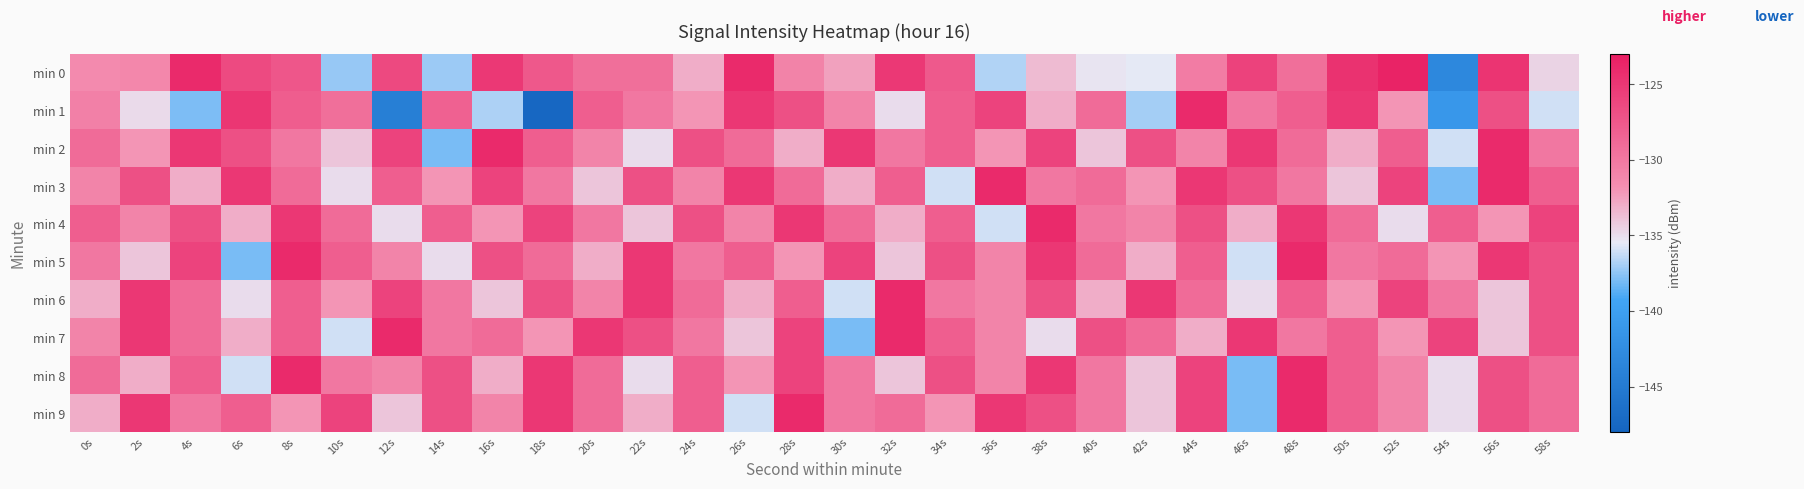

At 56s, list the series in order from largest to smallest.

min 2, min 3, min 0, min 5, min 1, min 8, min 9, min 4, min 6, min 7